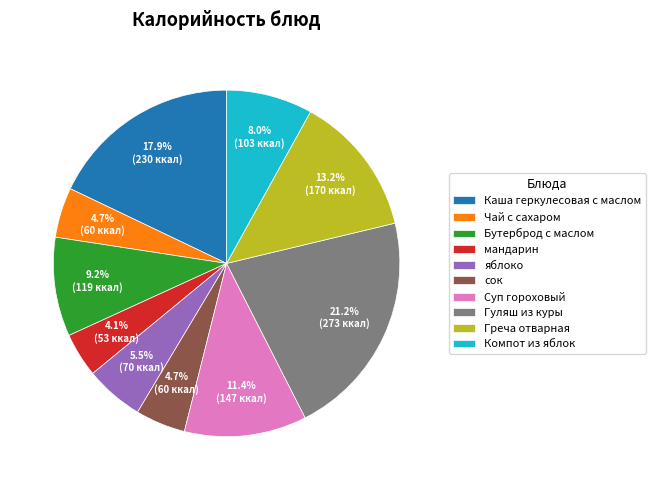

Is there a majority slice in this chart?

No